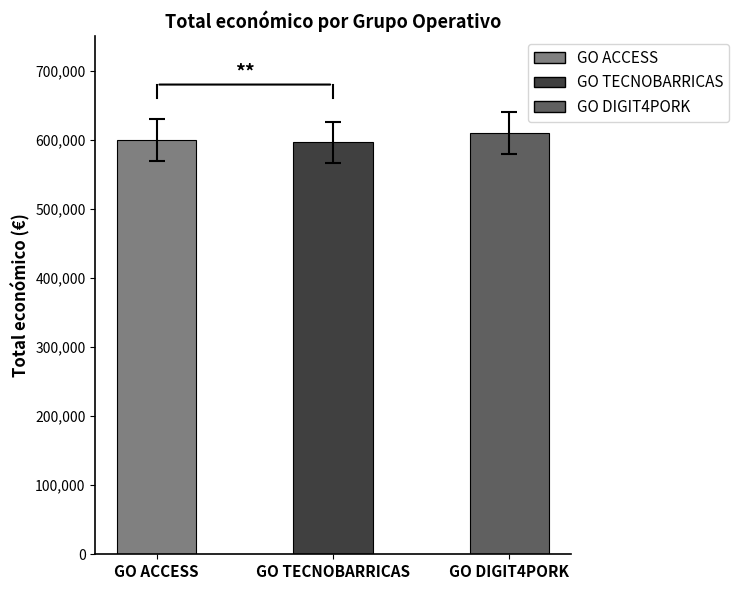

What is the value of the 3rd bar from the left?

609206